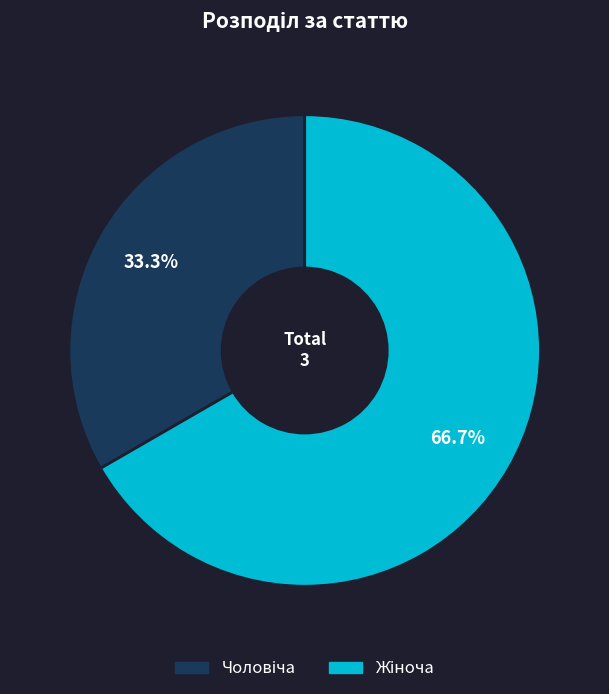

Is there a majority slice in this chart?

Yes